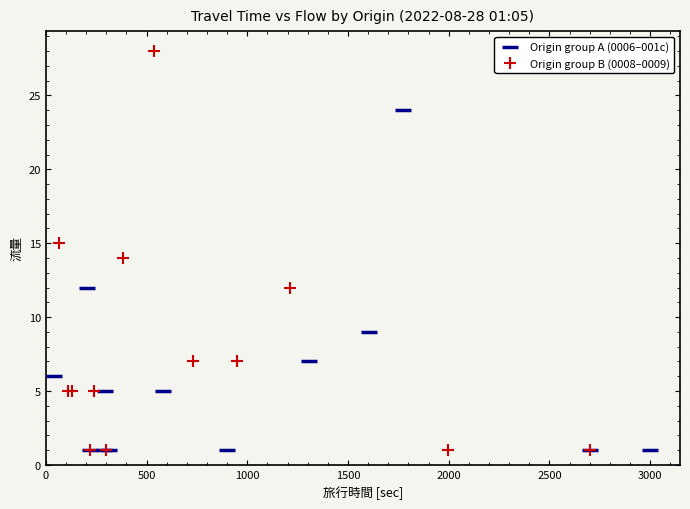

What are all the series names shown in the legend?

Origin group A (0006–001c), Origin group B (0008–0009)